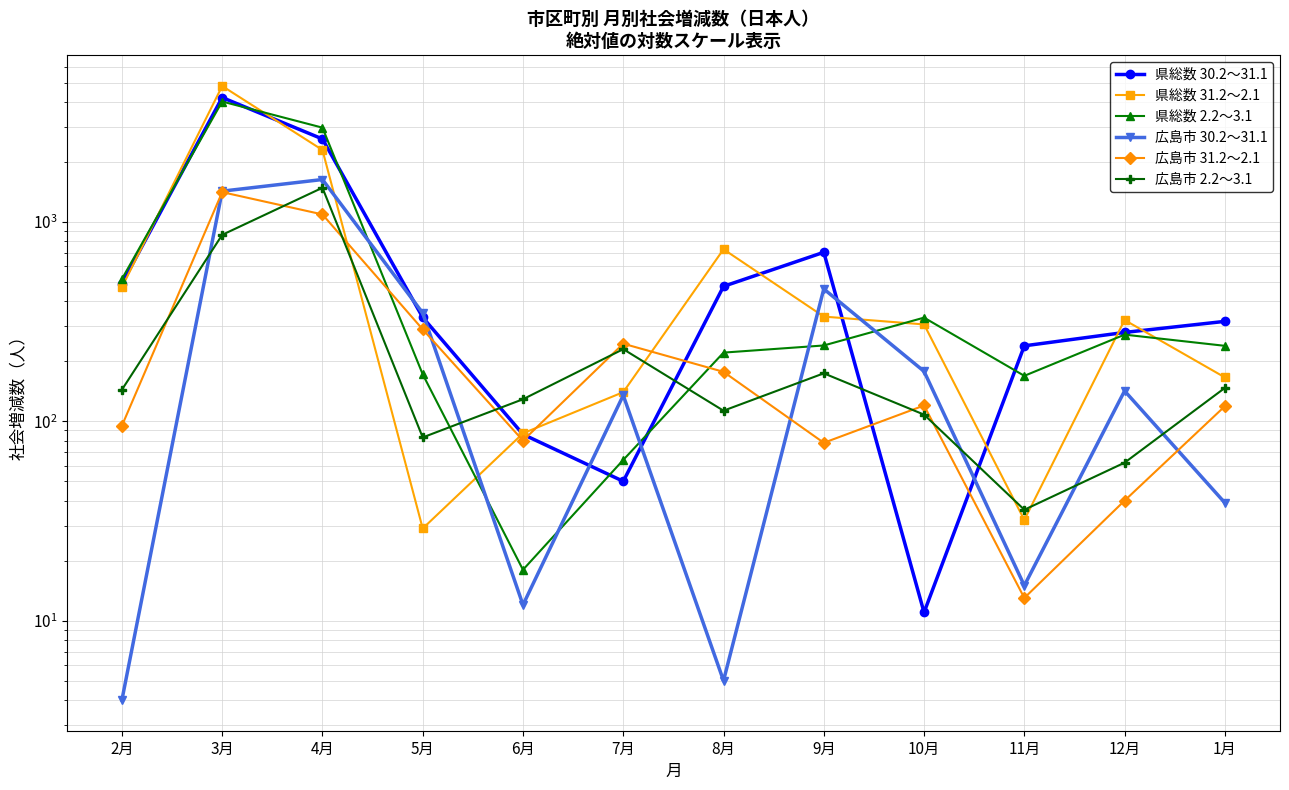

True or false: 県総数 2.2～3.1 has a value of 5157 at 4月.

False